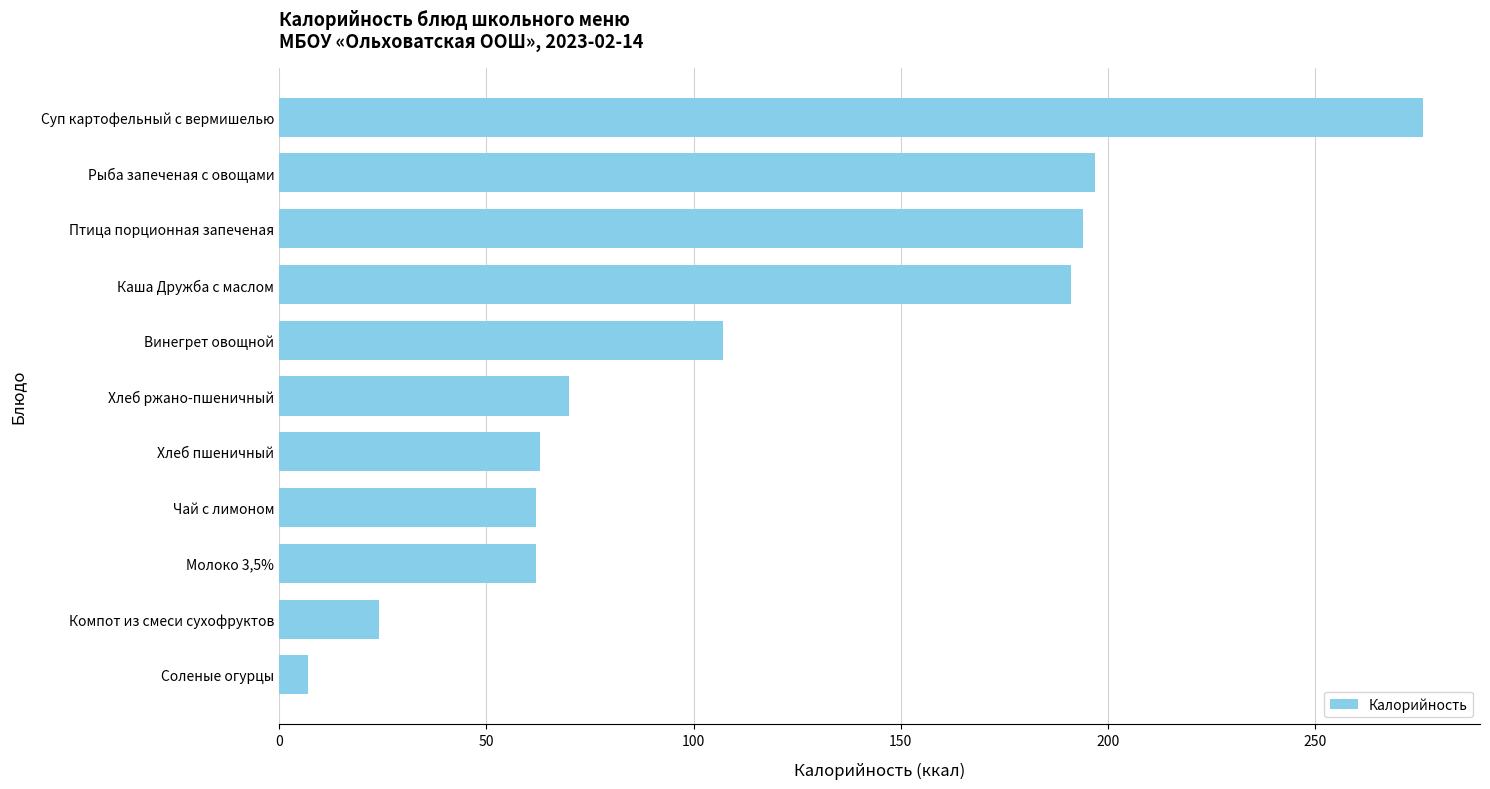

How many data points does each series have?

11